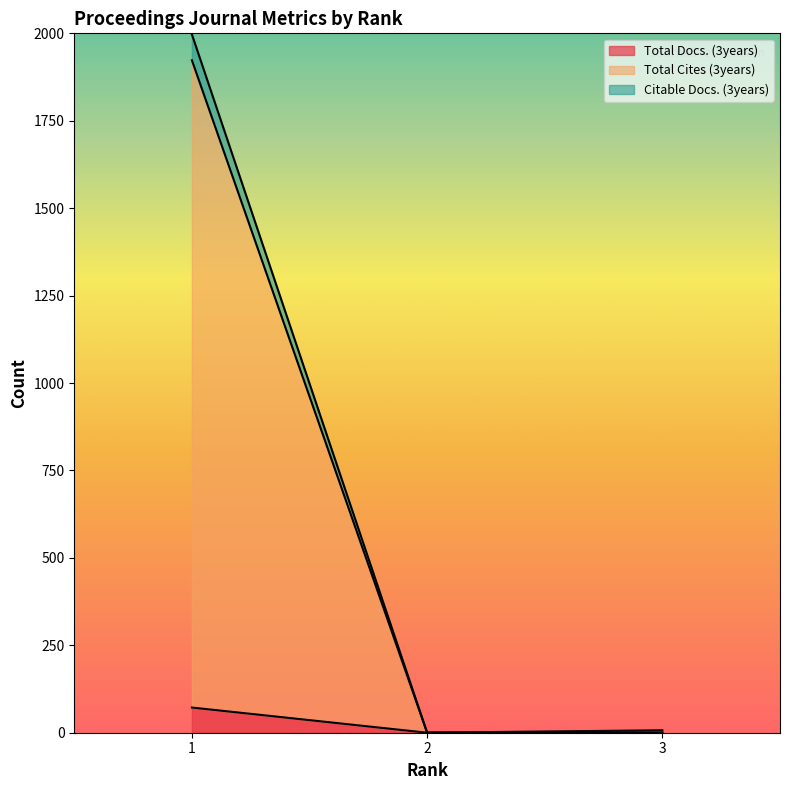

What is the value of the Total Cites (3years) point at the 1st from the left?

1923